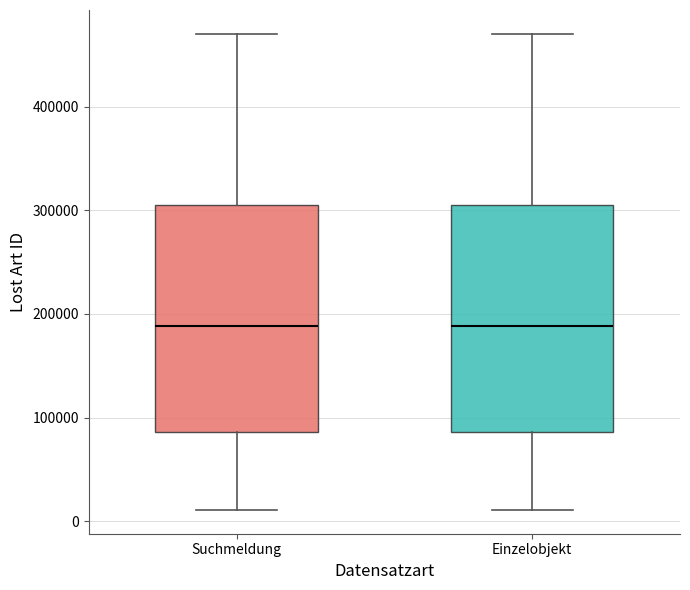

Reading left to right, read every box against the y-axis: the position of its median line, the range the box covers, and the ends of its whiskers. The values are not printed on the chart, so give them approximately, as read against the axis.

Suchmeldung: median 190000, box 90000 to 310000, whiskers 10000 to 470000
Einzelobjekt: median 190000, box 90000 to 310000, whiskers 10000 to 470000